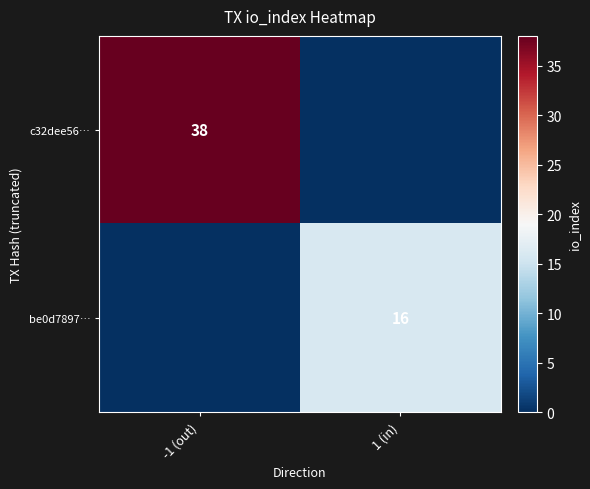

Is it true that c32dee56… equals 38 at -1 (out)?

True